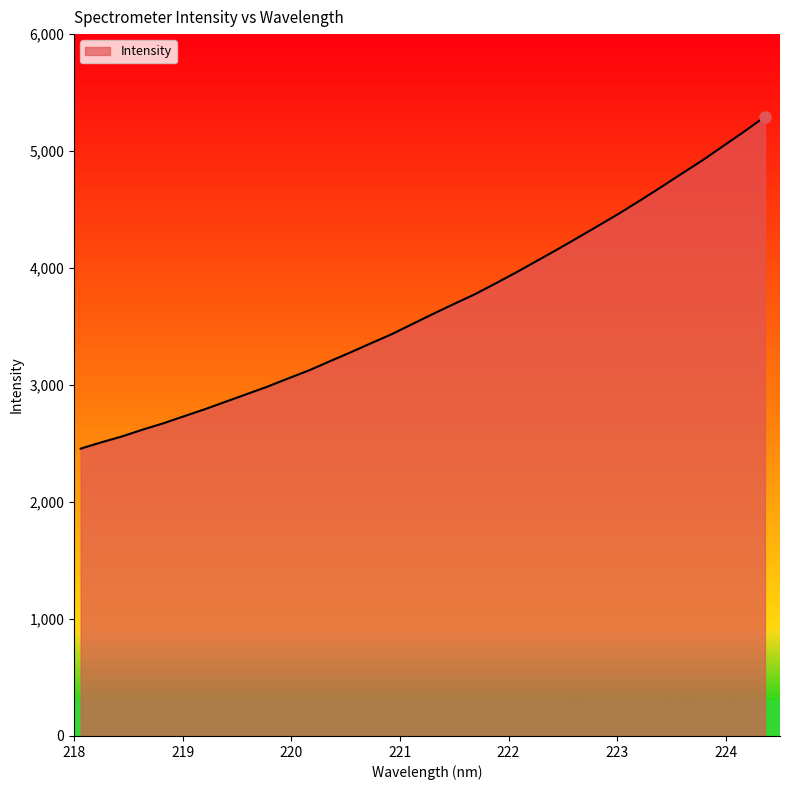

What is the sum of all values?

124846.8